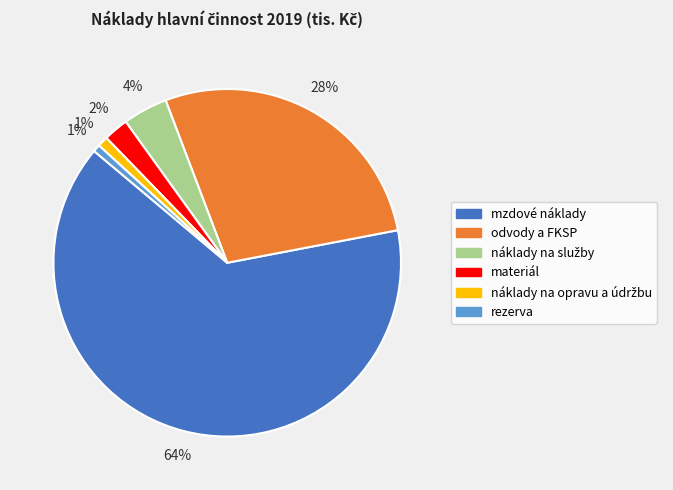

Which slice is the largest?

mzdové náklady